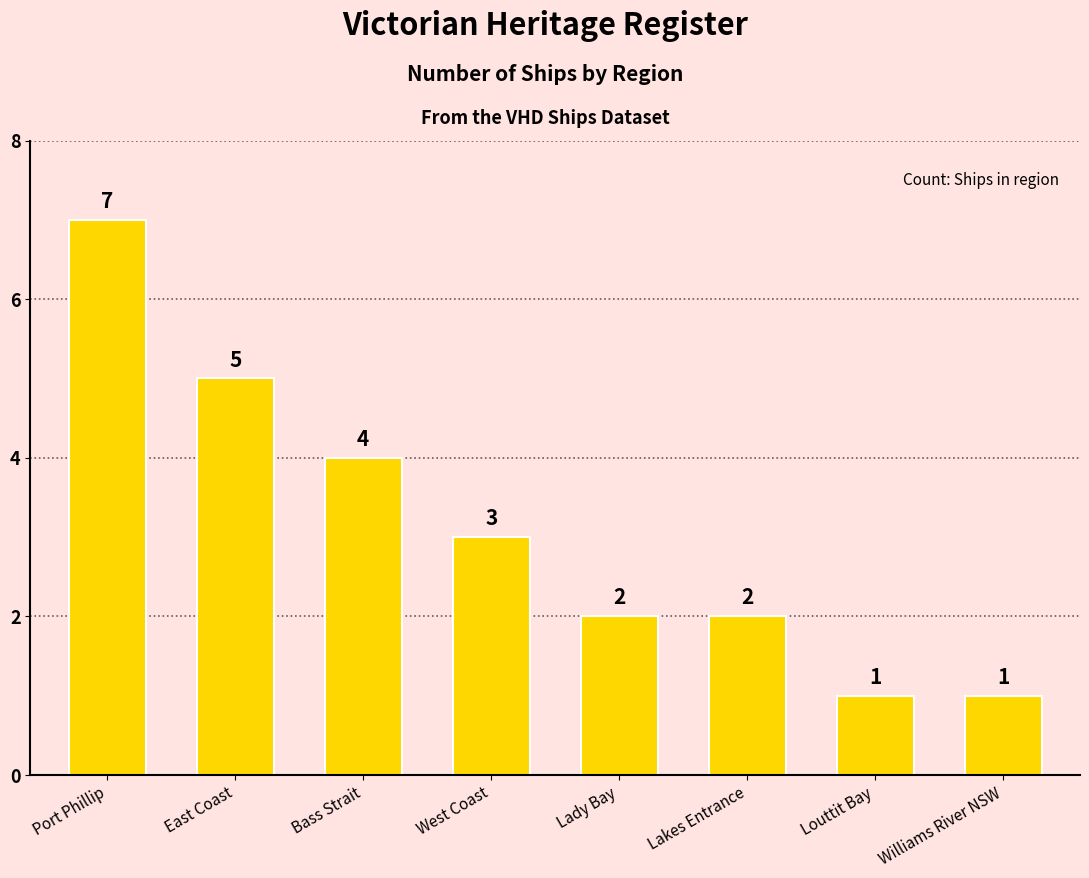

What is the change in value from East Coast to Lakes Entrance?

-3